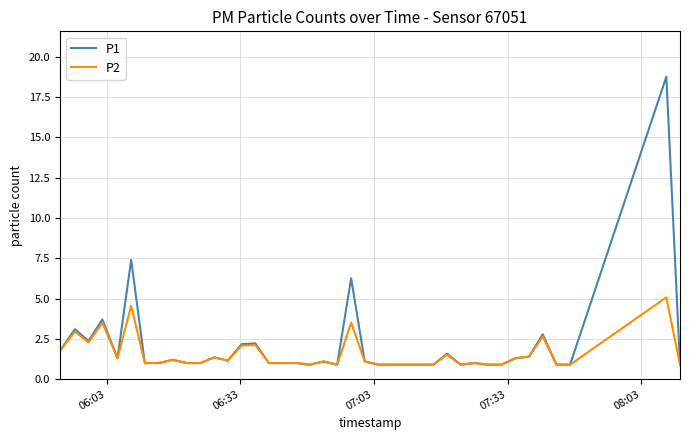

Rank the series by their maximum value, from highest to lowest.

P1, P2